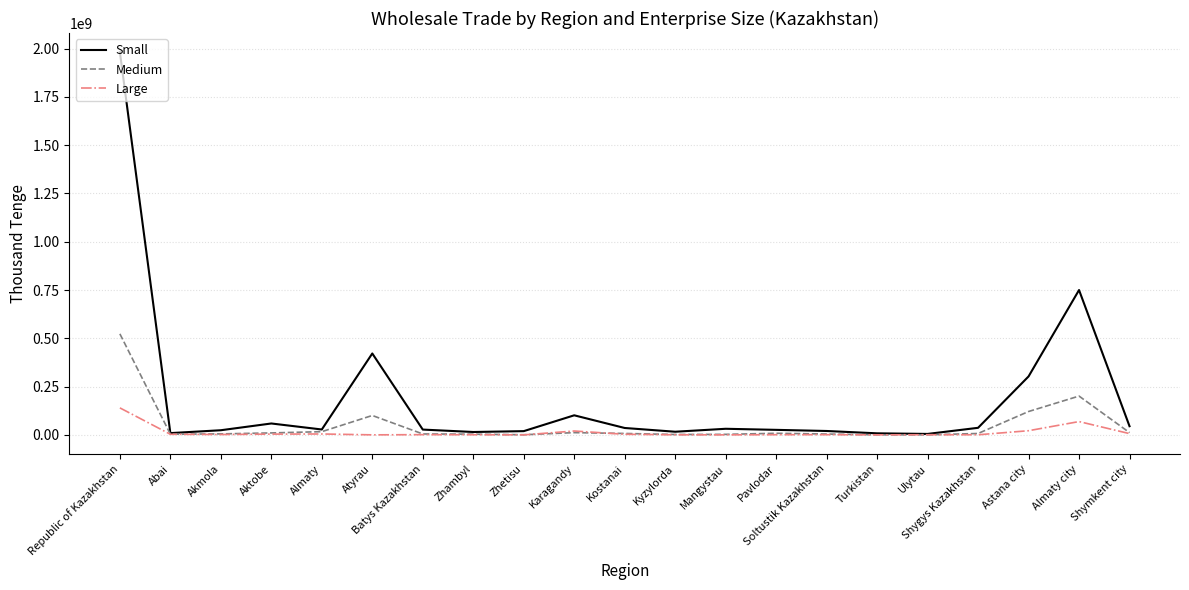

What is the average value of the Small series?

188696884